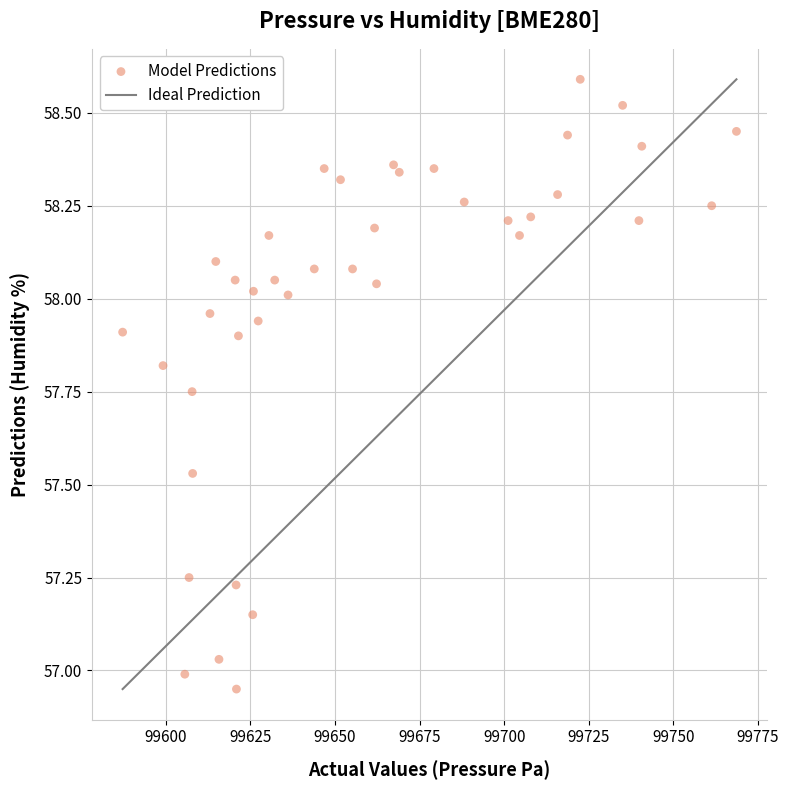

What is the range of X values (max minus min)?

181.4